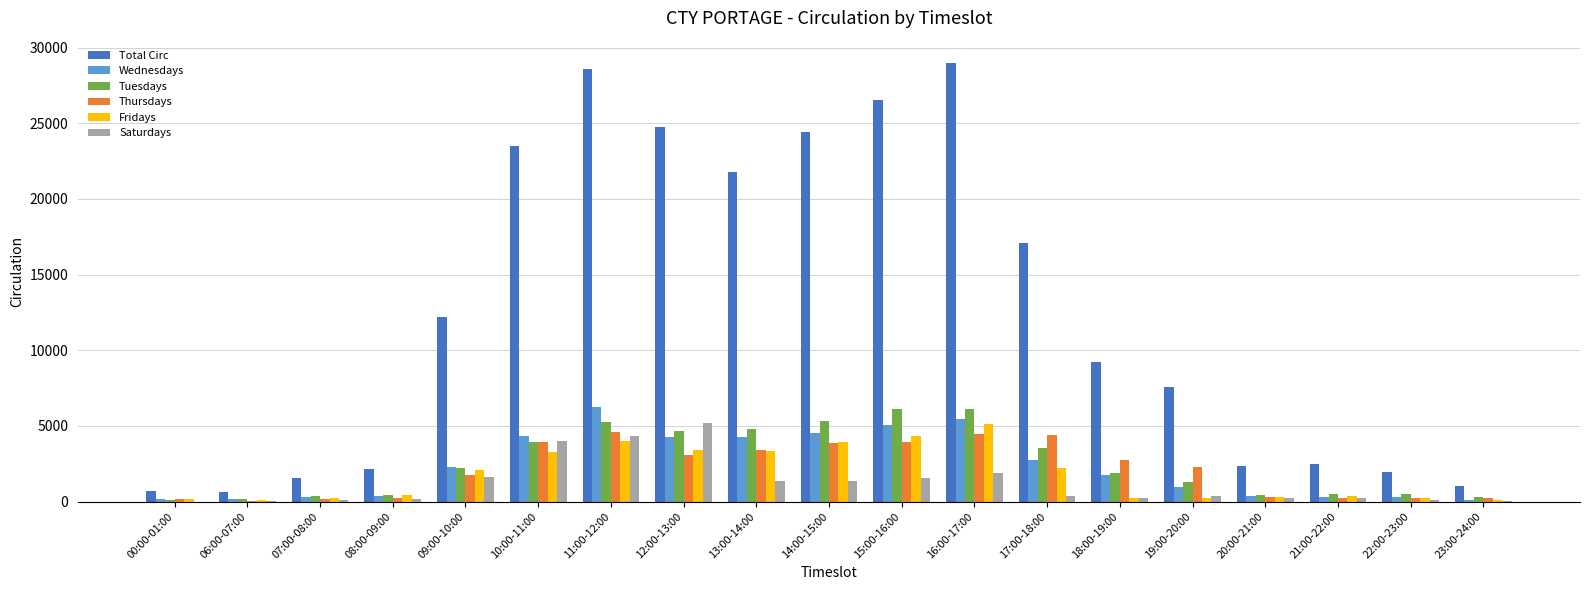

Count the number of categories in the chart.

19